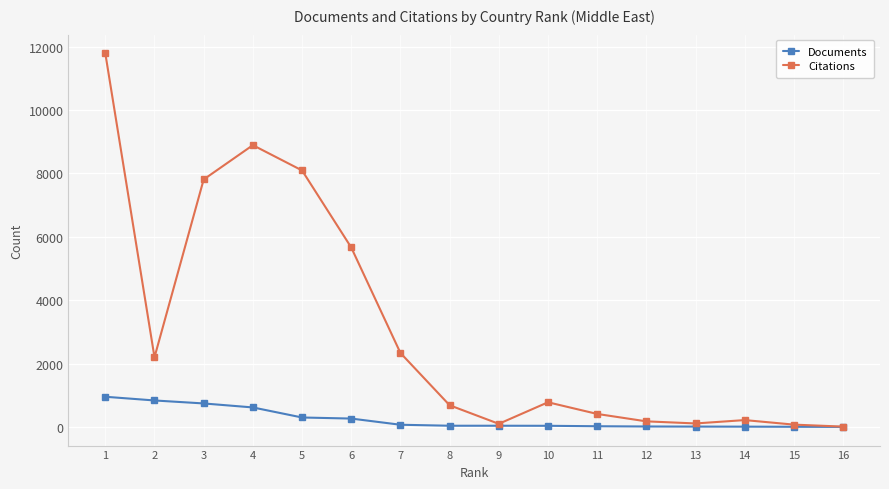

Is the value of Documents at 1 greater than the value of Citations at 7?

No